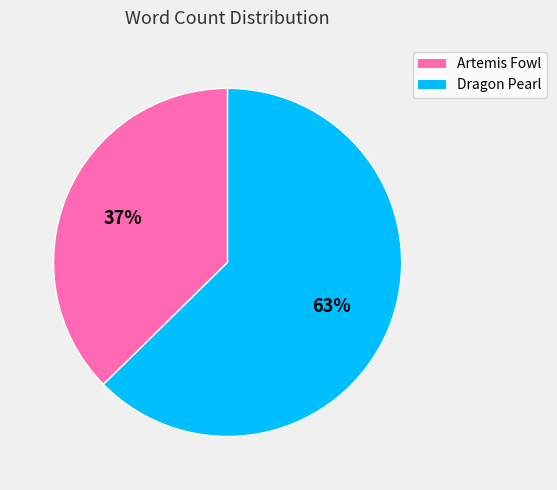

Count the number of slices in the pie.

2